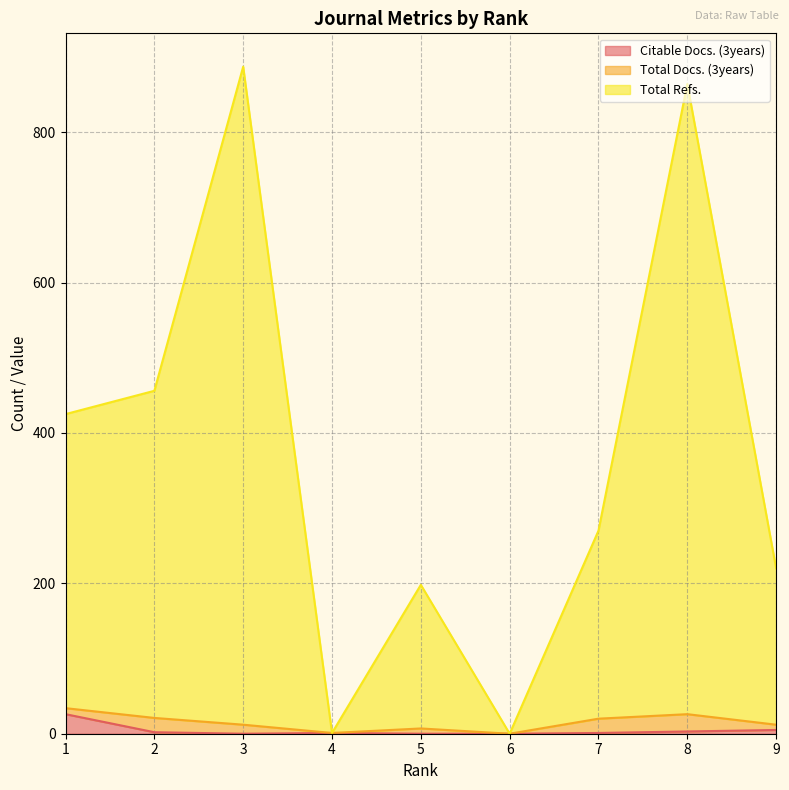

What are all the series names shown in the legend?

Citable Docs. (3years), Total Docs. (3years), Total Refs.